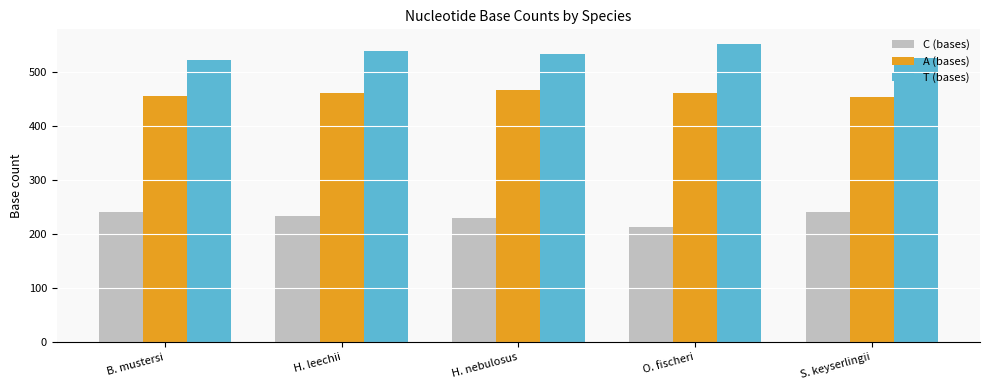

Read the C (bases) value at H. nebulosus.

230